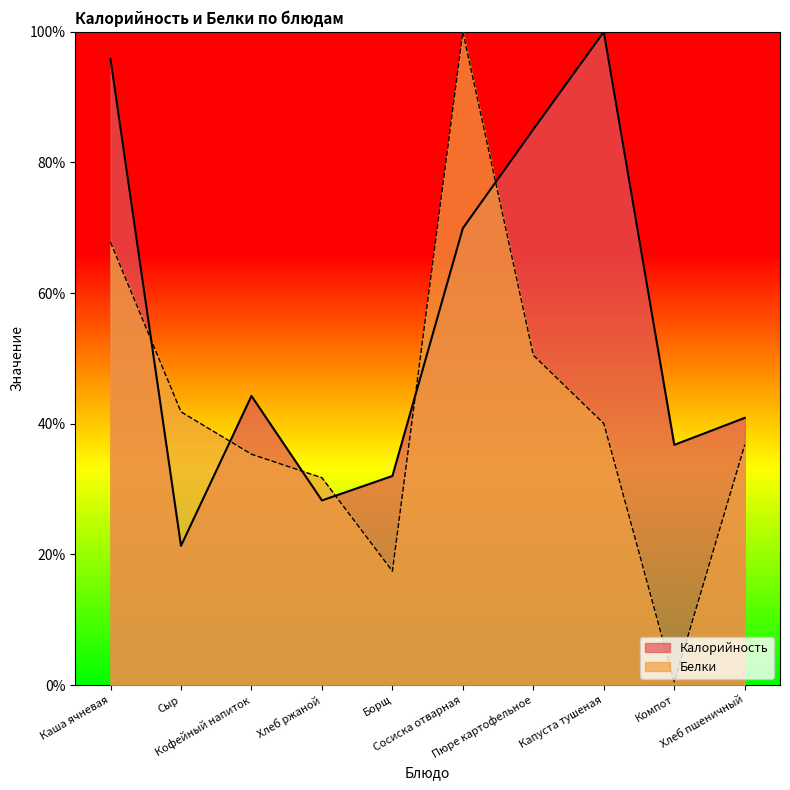

True or false: Калорийность has more than 0 points higher than both neighbors.

True